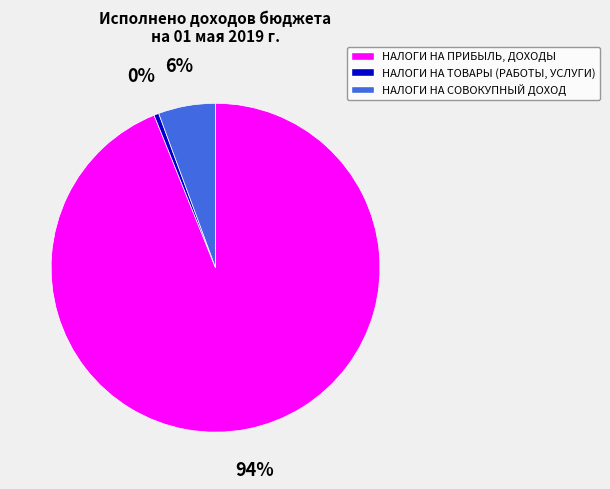

Is the sum of НАЛОГИ НА ТОВАРЫ (РАБОТЫ, УСЛУГИ) and НАЛОГИ НА ПРИБЫЛЬ, ДОХОДЫ greater than half?

Yes